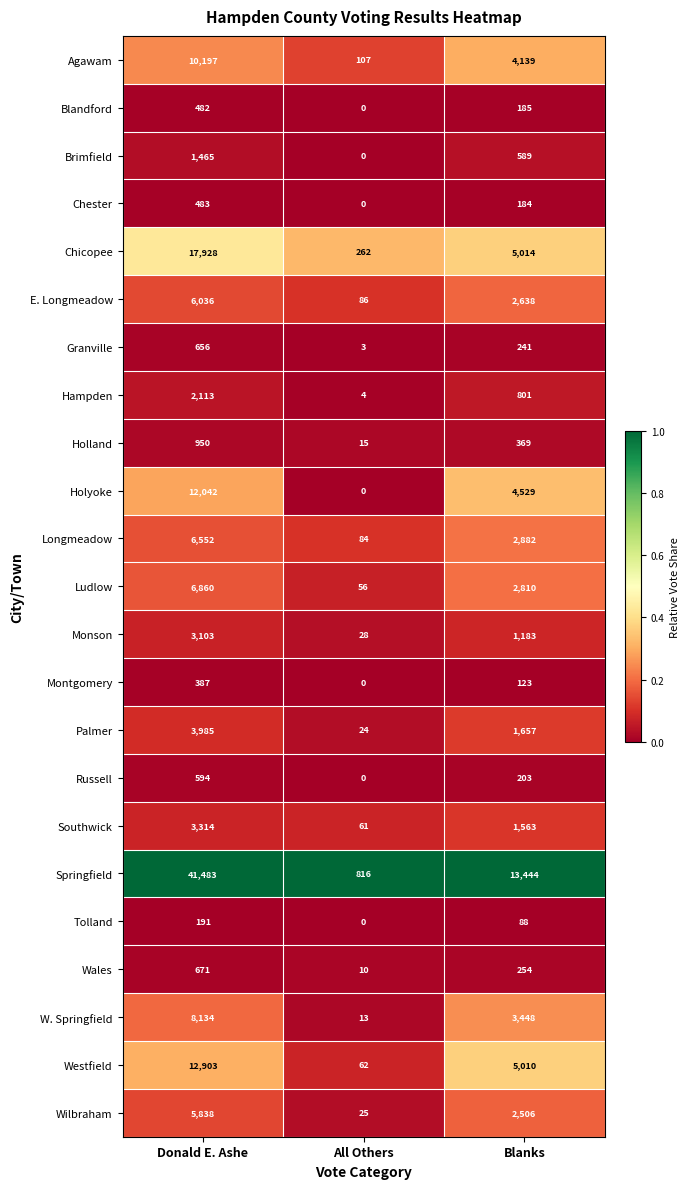

At which category does the chart reach its minimum across all series?

All Others